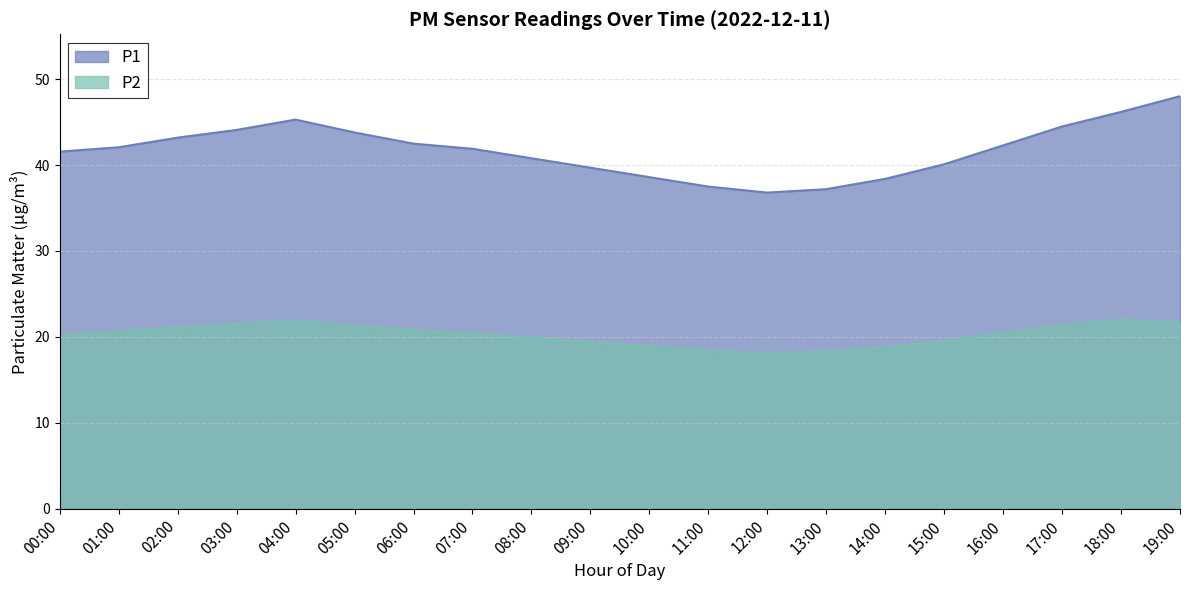

What is the difference between the P1 values at 07:00 and 02:00?

1.3